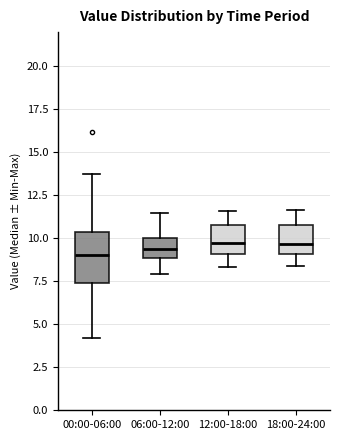

Where does the median line of the box for 00:00-06:00 sit on the y-axis? The values are not printed on the chart, so give them approximately, as read against the axis.

9.0